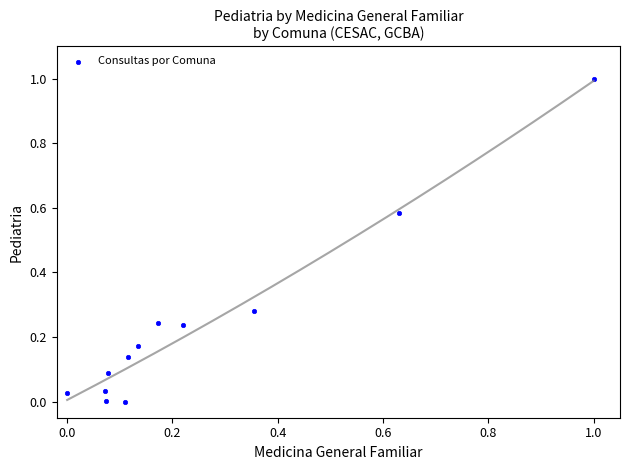

What is the range of X values (max minus min)?

1.0